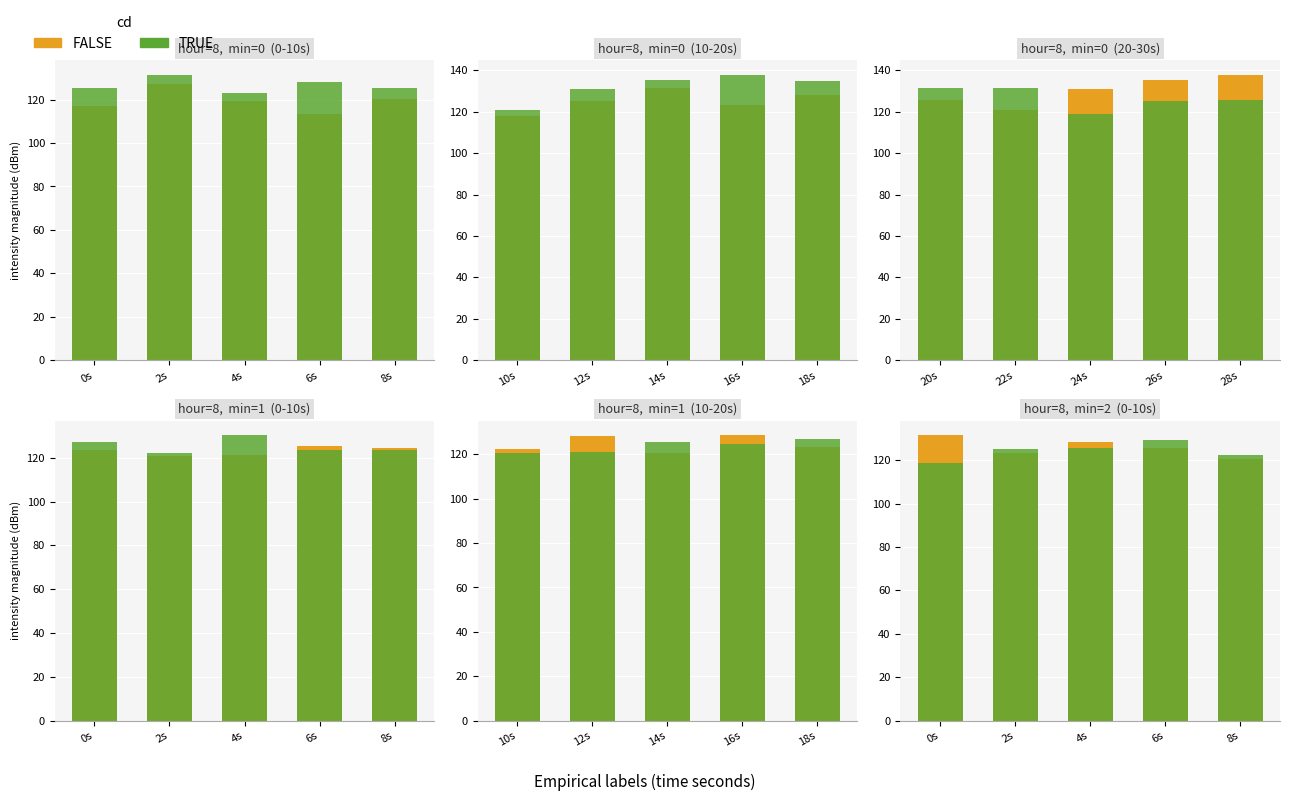

What is the difference between the maximum and minimum values in the FALSE series?

10.9